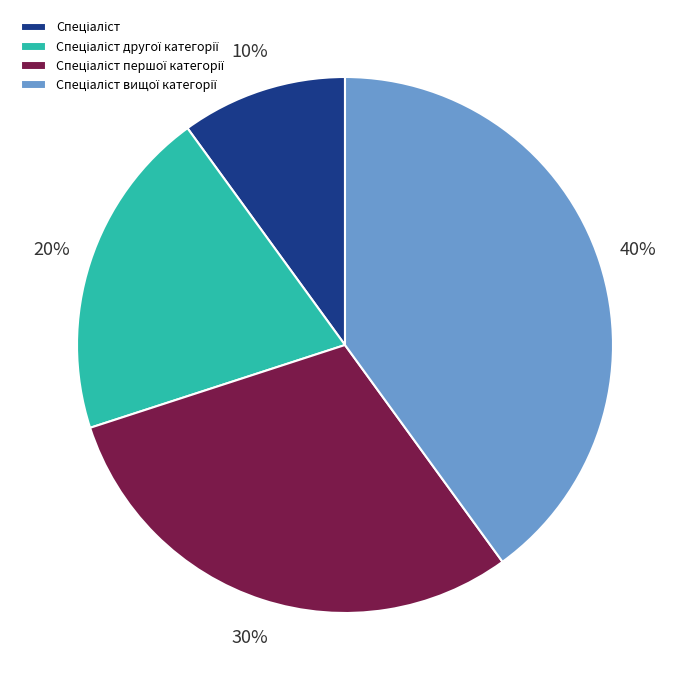

Is there any slice that represents more than half of the pie?

No